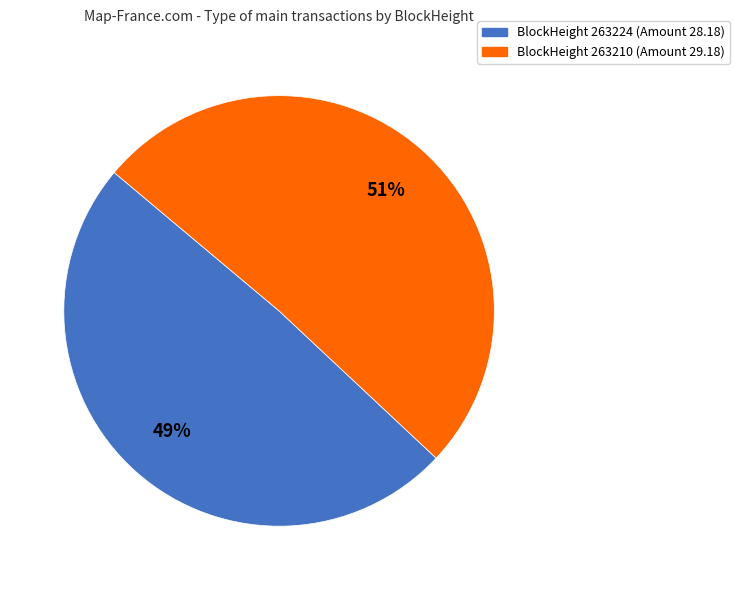

To the nearest percent, what is the average slice percentage?

50%